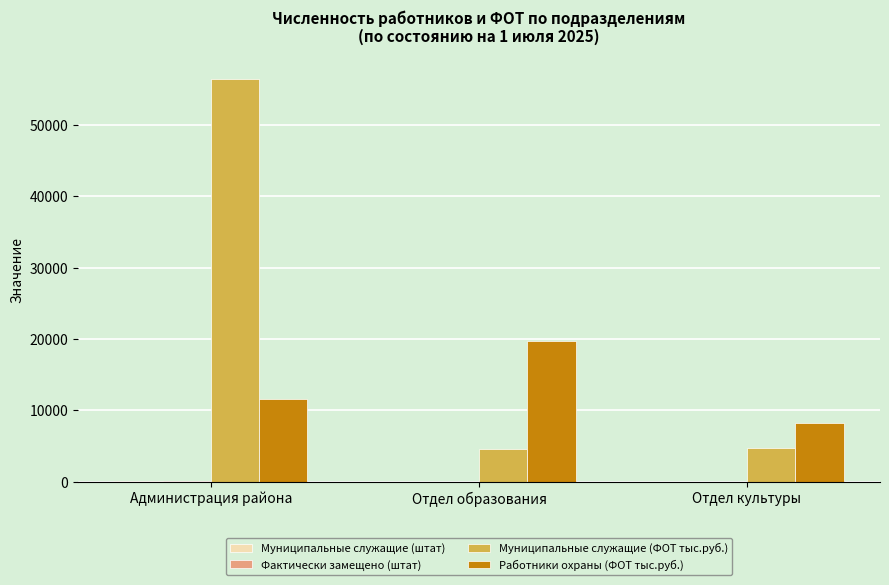

Does the chart contain stacked bars?

No